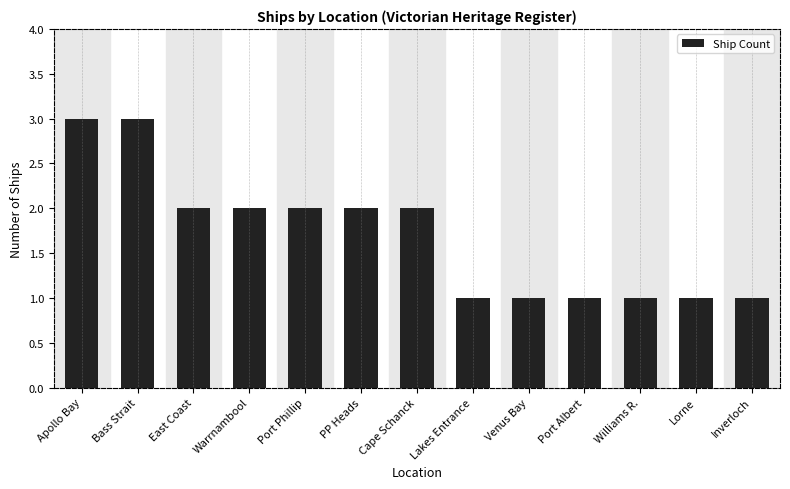

What is the label of the 10th bar from the right?

Warrnambool